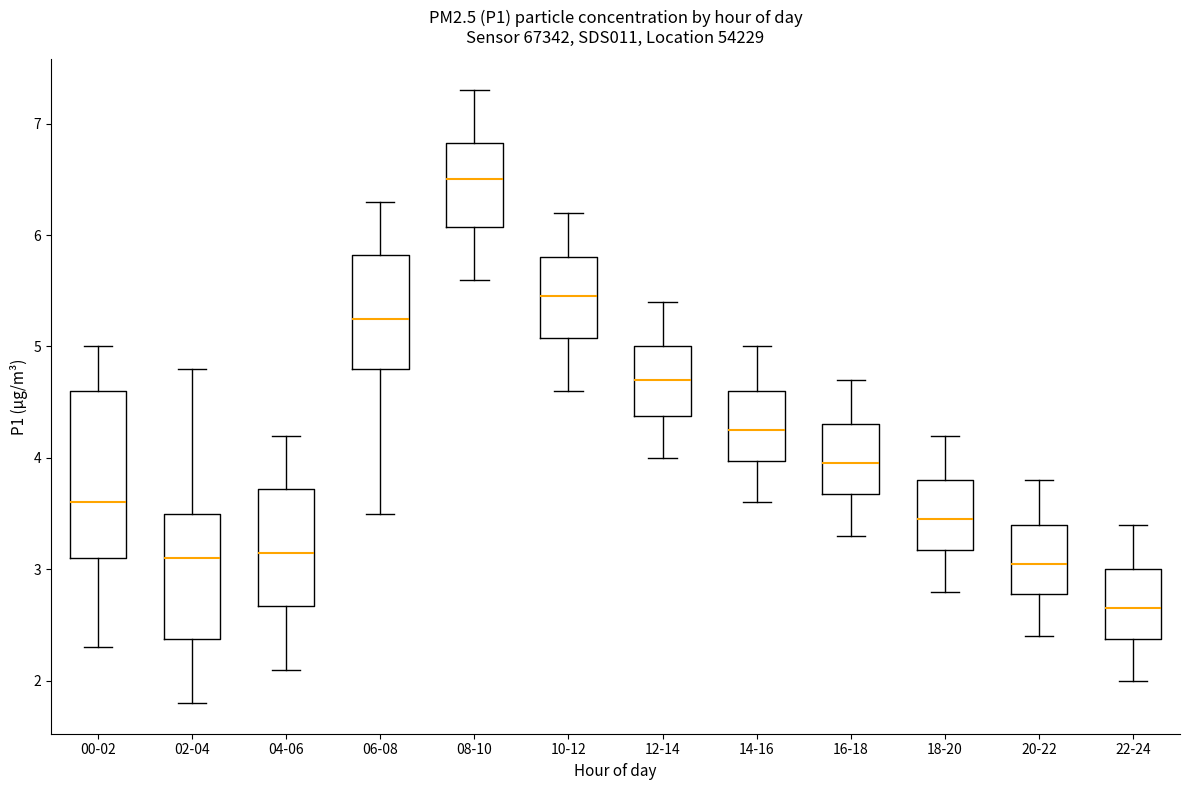

Reading left to right, read every box against the y-axis: the position of its median line, the range the box covers, and the ends of its whiskers. The values are not printed on the chart, so give them approximately, as read against the axis.

00-02: median 3.6, box 3.1 to 4.6, whiskers 2.3 to 5.0
02-04: median 3.1, box 2.4 to 3.5, whiskers 1.8 to 4.8
04-06: median 3.2, box 2.7 to 3.7, whiskers 2.1 to 4.2
06-08: median 5.3, box 4.8 to 5.8, whiskers 3.5 to 6.3
08-10: median 6.5, box 6.1 to 6.8, whiskers 5.6 to 7.3
10-12: median 5.5, box 5.1 to 5.8, whiskers 4.6 to 6.2
12-14: median 4.7, box 4.4 to 5.0, whiskers 4.0 to 5.4
14-16: median 4.3, box 4.0 to 4.6, whiskers 3.6 to 5.0
16-18: median 4.0, box 3.7 to 4.3, whiskers 3.3 to 4.7
18-20: median 3.5, box 3.2 to 3.8, whiskers 2.8 to 4.2
20-22: median 3.1, box 2.8 to 3.4, whiskers 2.4 to 3.8
22-24: median 2.7, box 2.4 to 3.0, whiskers 2.0 to 3.4